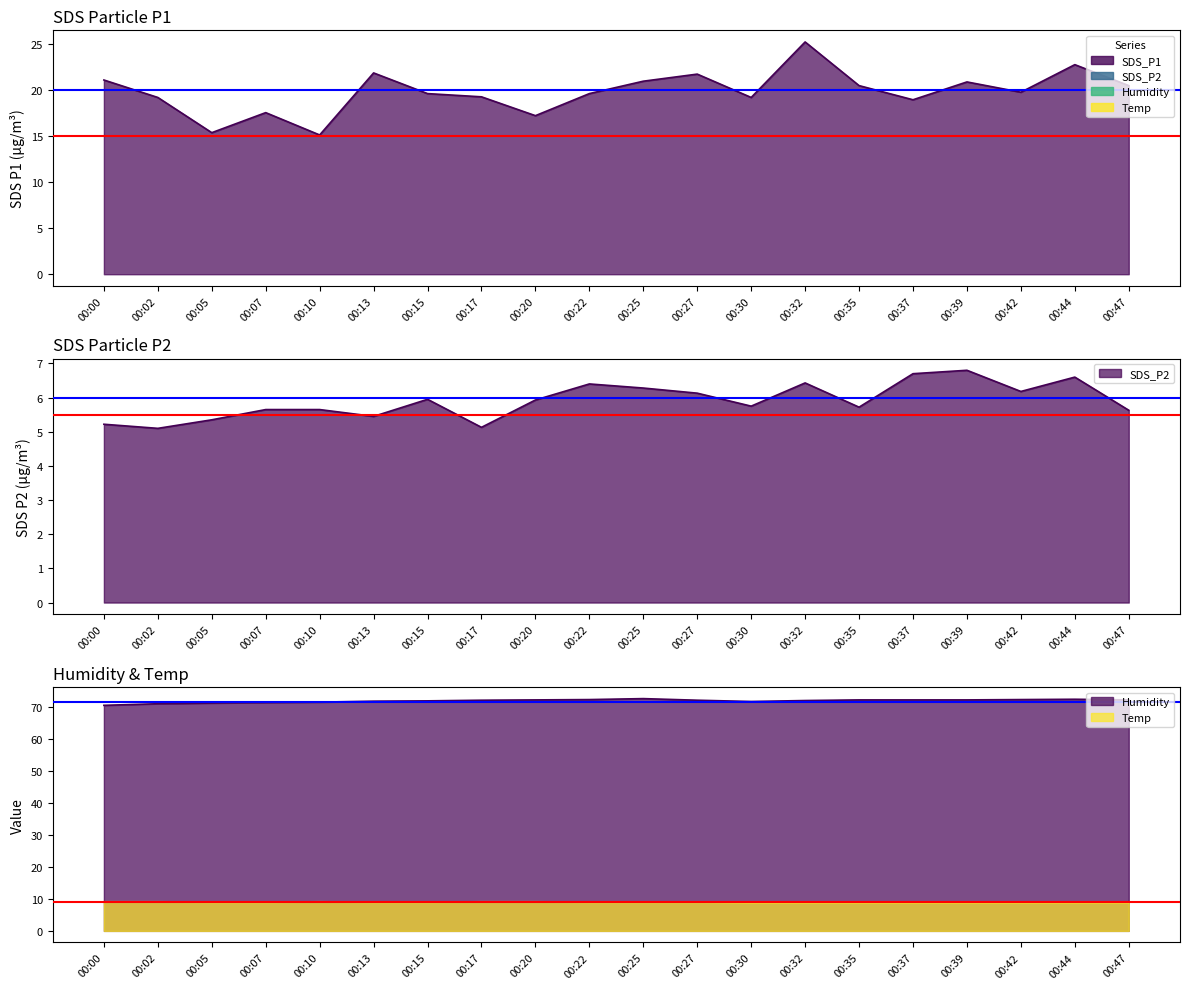

True or false: SDS_P1 and Temp cross at least once.

False